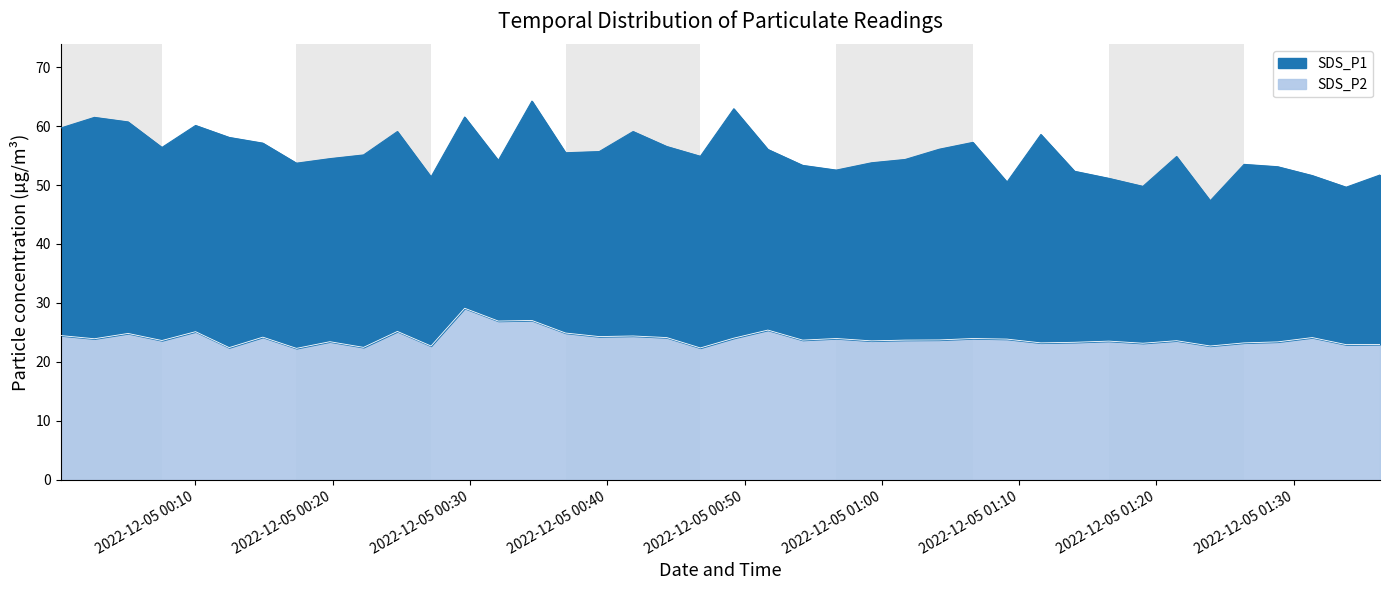

The SDS_P1 series shows 13.9 at 35. True or false?

False